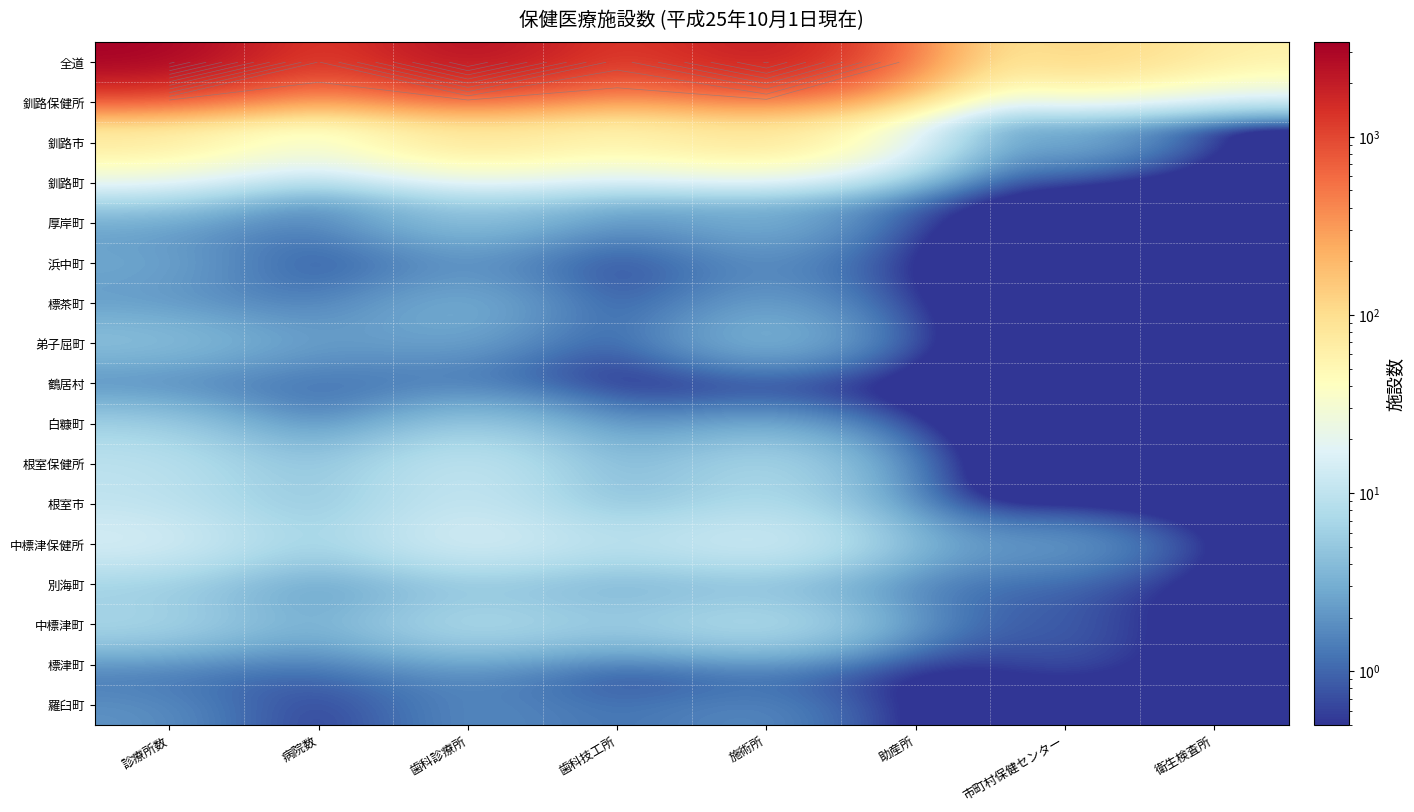

How many categories are shown in the chart?

8